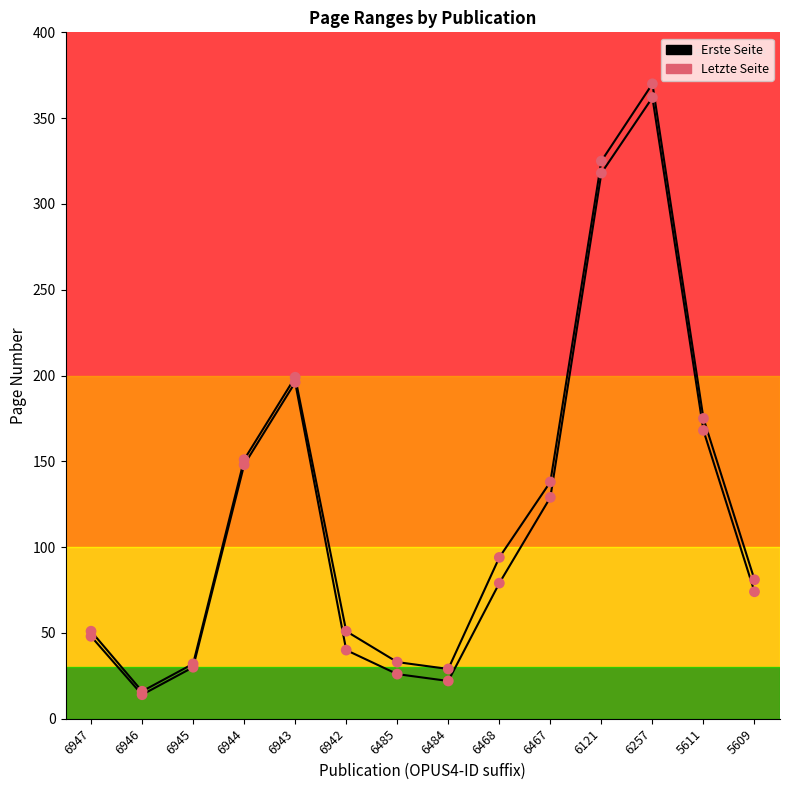

Is this an area chart (filled region under the line)?

No